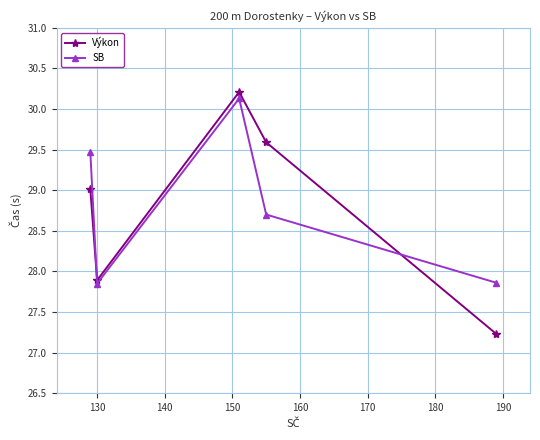

Which series has the widest spread of values?

Výkon